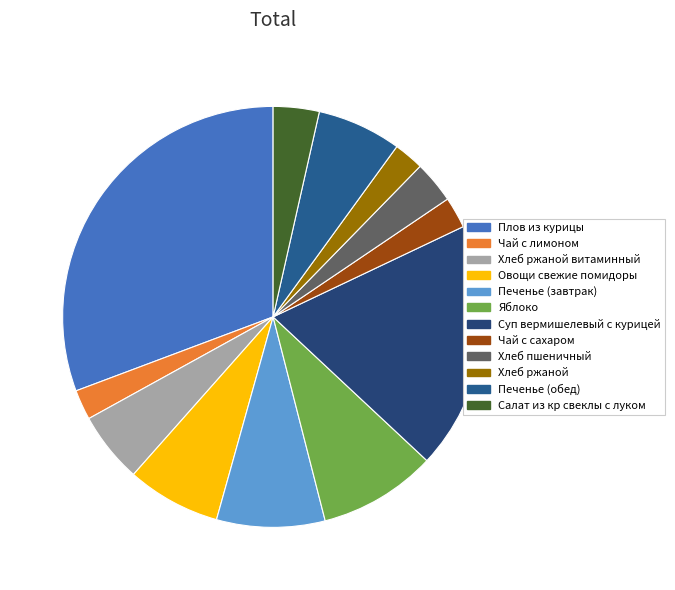

Rank the categories by value from highest to lowest.

Плов из курицы, Суп вермишелевый с курицей, Яблоко, Печенье (завтрак), Овощи свежие помидоры, Печенье (обед), Хлеб ржаной витаминный, Салат из кр свеклы с луком, Хлеб пшеничный, Чай с сахаром, Чай с лимоном, Хлеб ржаной